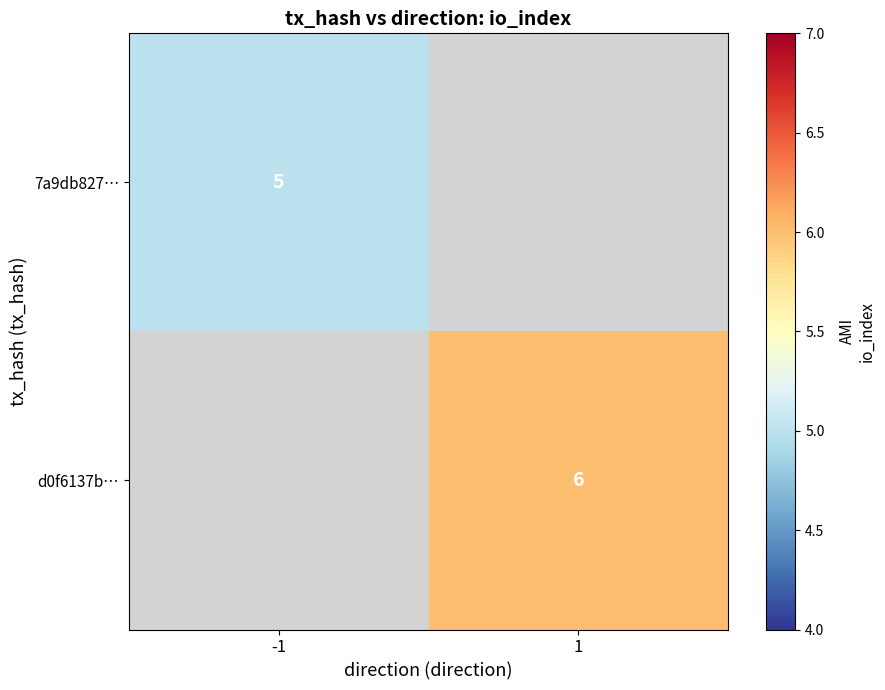

Is it true that 7a9db827… equals 5 at -1?

True